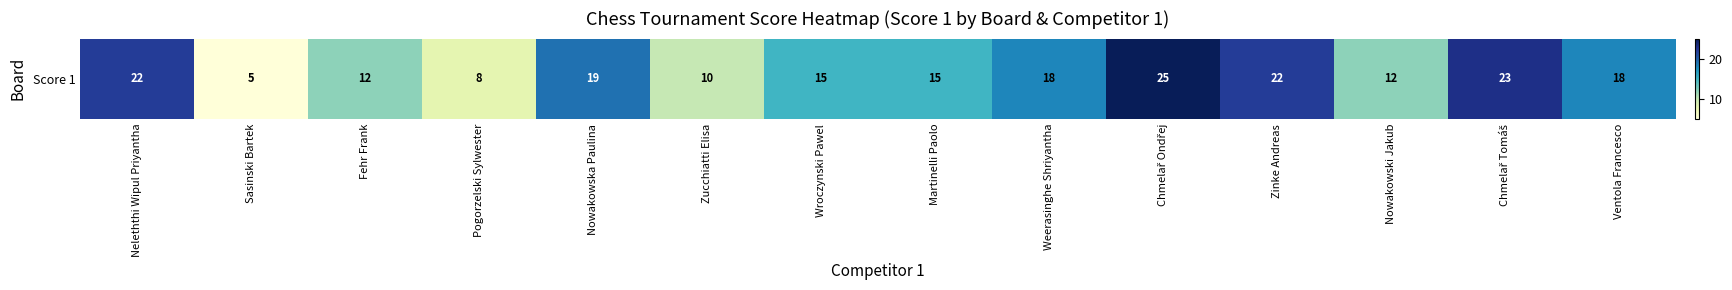

Rank the categories by value from lowest to highest.

Sasinski Bartek, Pogorzelski Sylwester, Zucchiatti Elisa, Fehr Frank, Nowakowski Jakub, Wroczynski Pawel, Martinelli Paolo, Weerasinghe Shriyantha, Ventola Francesco, Nowakowska Paulina, Neleththi Wipul Priyantha, Zinke Andreas, Chmelař Tomáš, Chmelař Ondřej